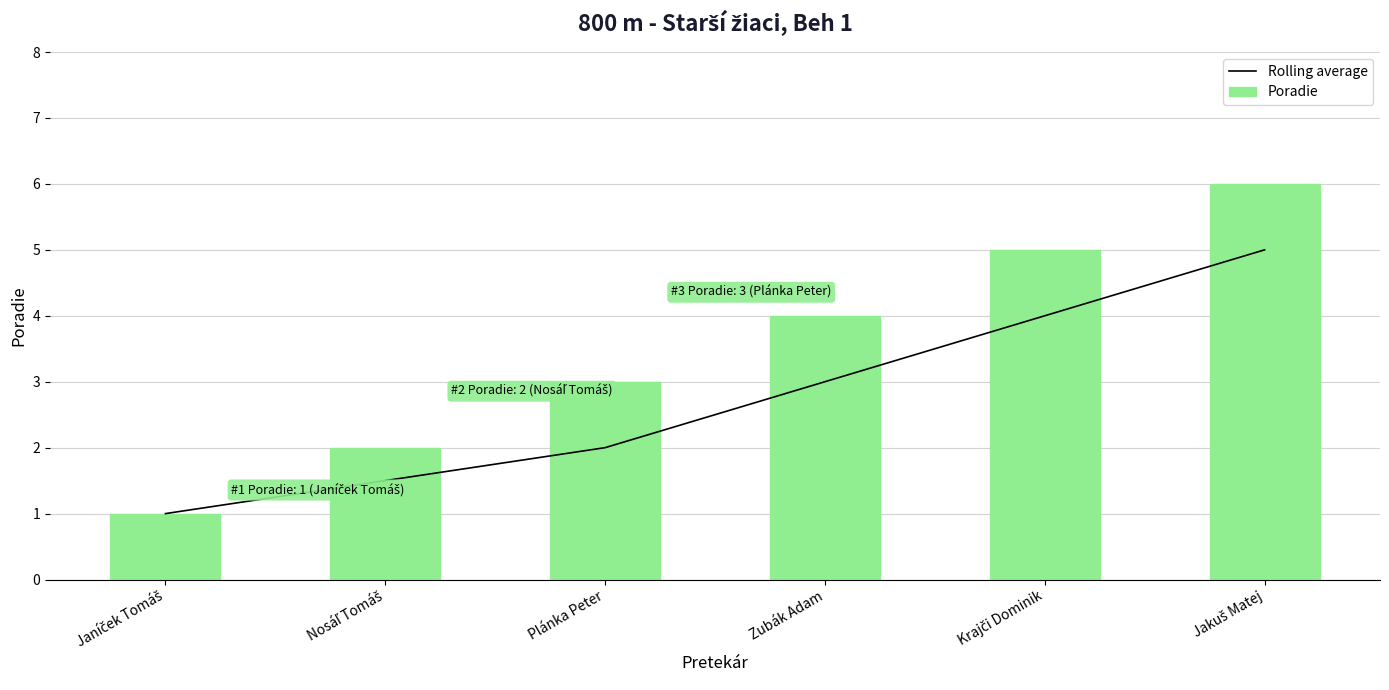

What is the value of the Poradie bar at the 4th from the left?

4